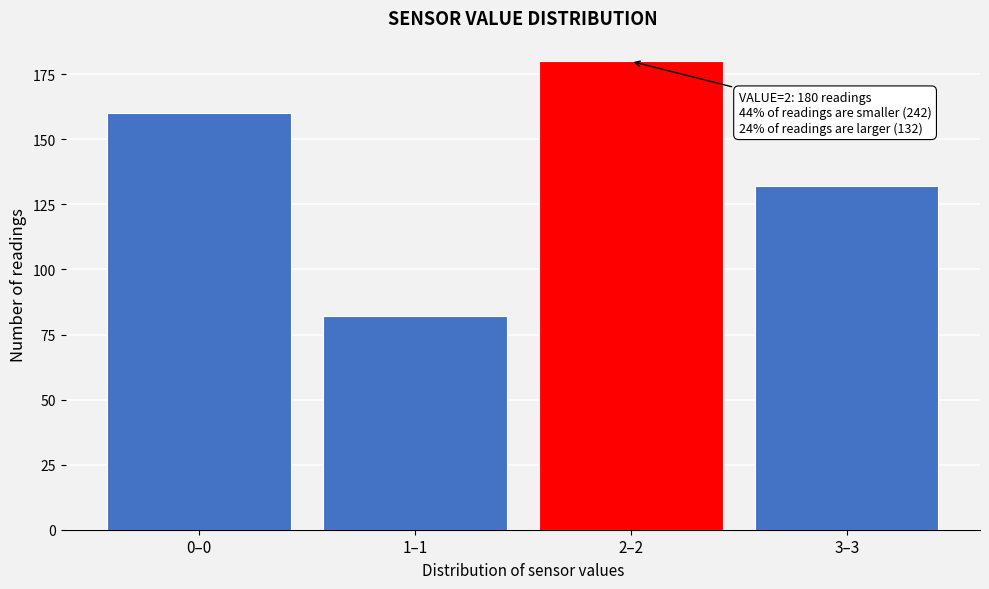

Reading right to left, what are all the values shown in this chart?

132	180	82	160